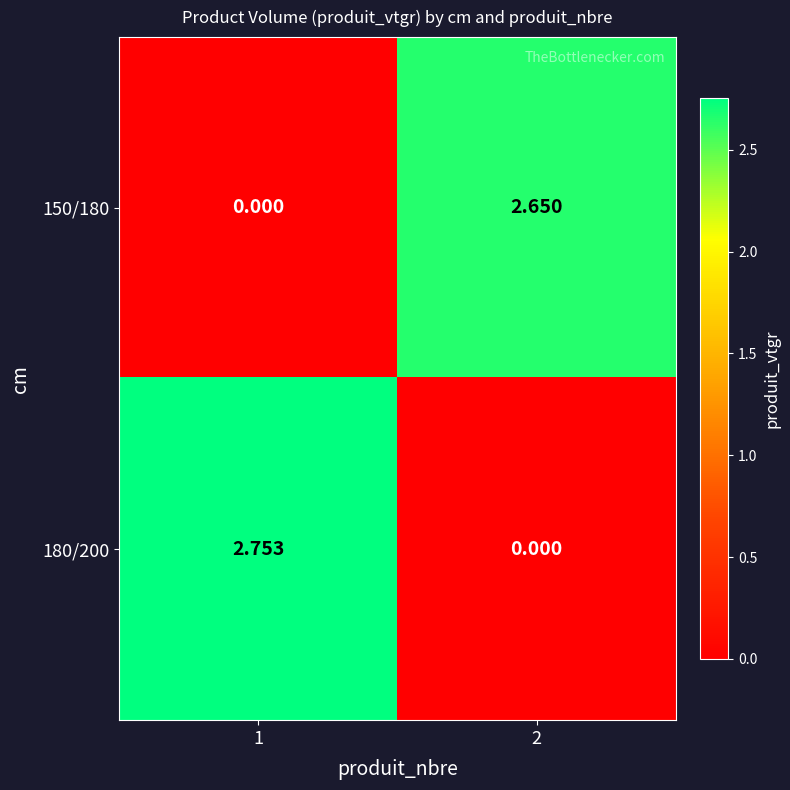

Is the value of 180/200 at 1 greater than the value of 150/180 at 2?

Yes